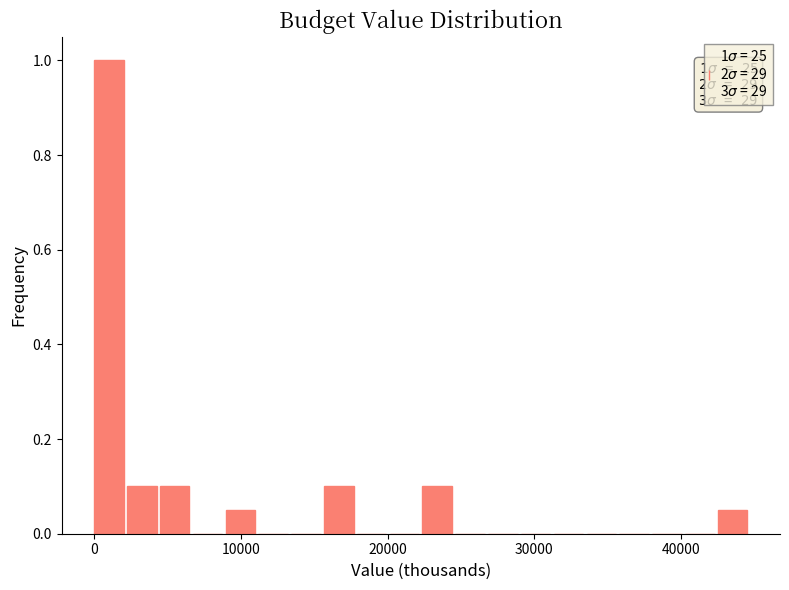

Read against the x-axis, roughly where is the centre of the tallest bar?

1000